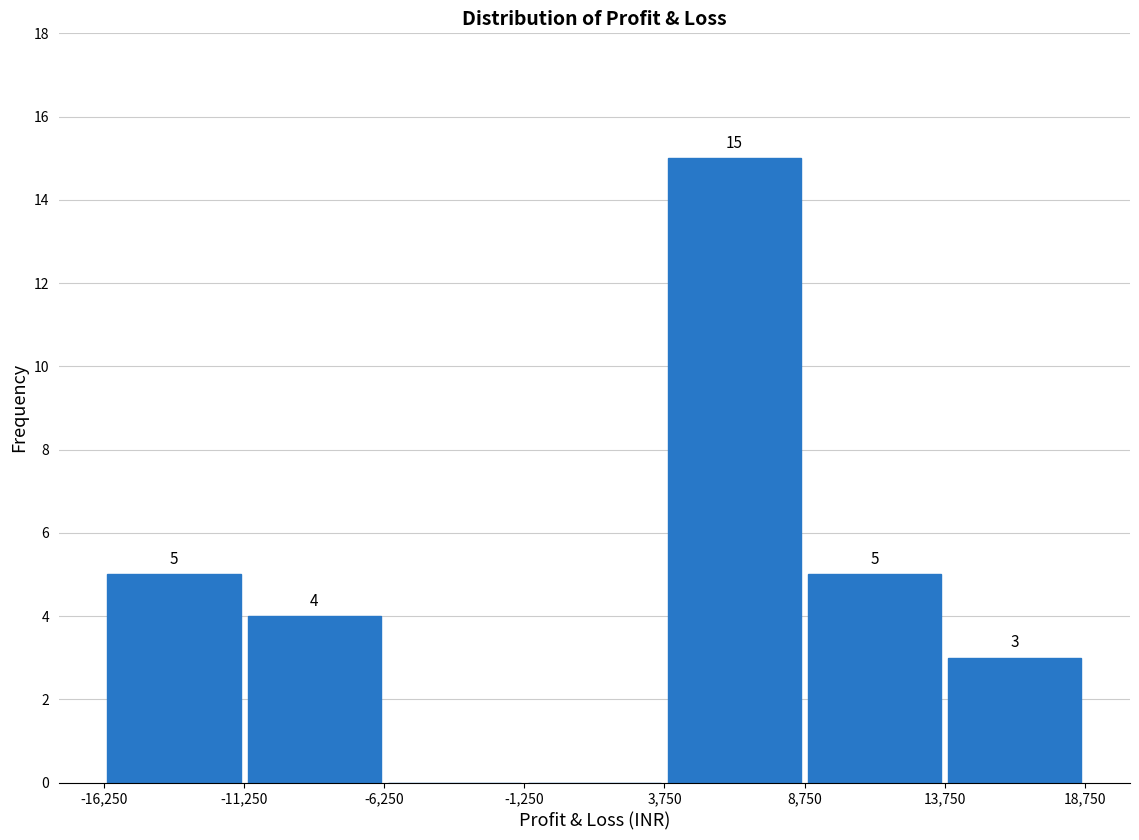

Over which range of the x-axis is the bar tallest?

3,750 to 8,750